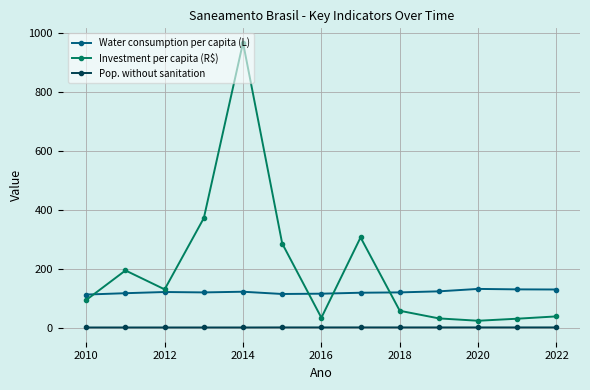

True or false: Investment per capita (R$) has more than 1 points higher than both neighbors.

True